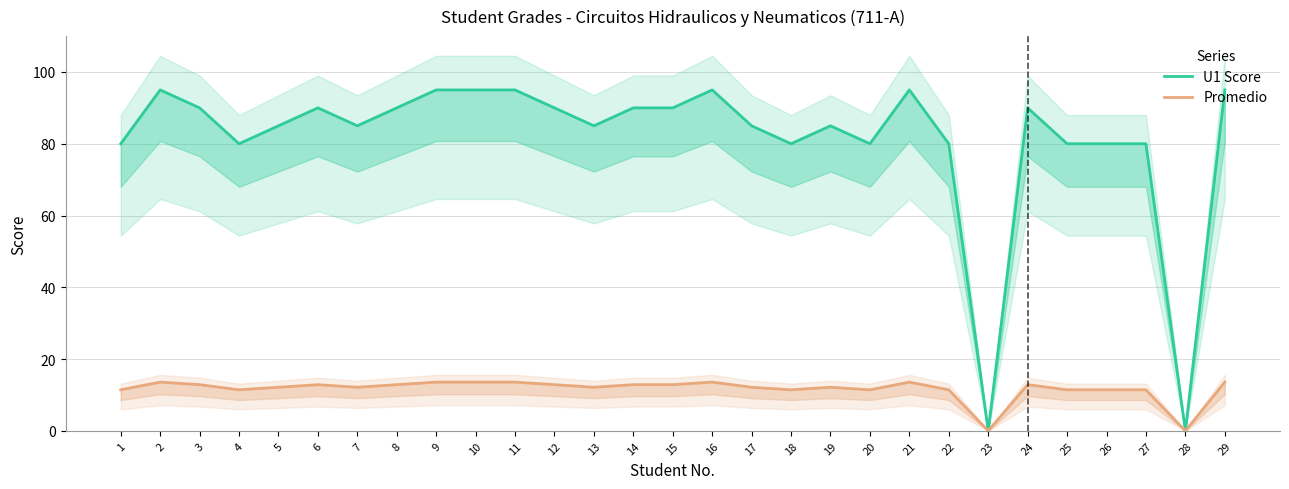

Is the value of U1 Score at 9 greater than the value of Promedio at 18?

Yes